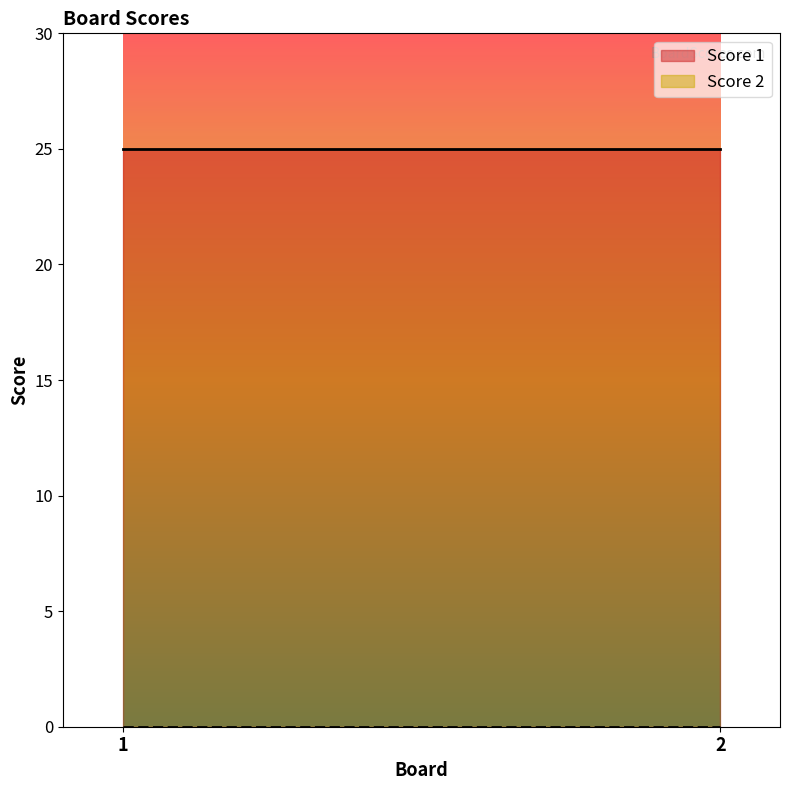

Is the value of Score 2 at 2 greater than the value of Score 1 at 1?

No